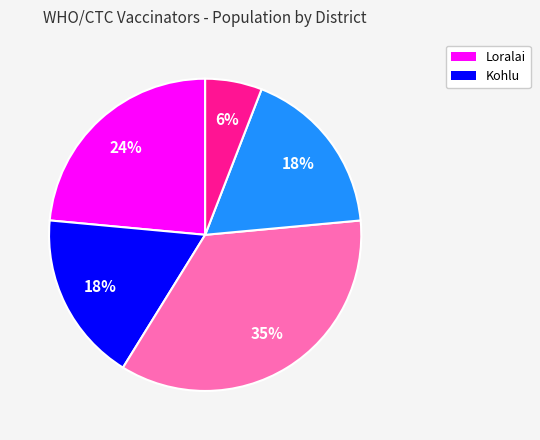

Is there a majority slice in this chart?

No